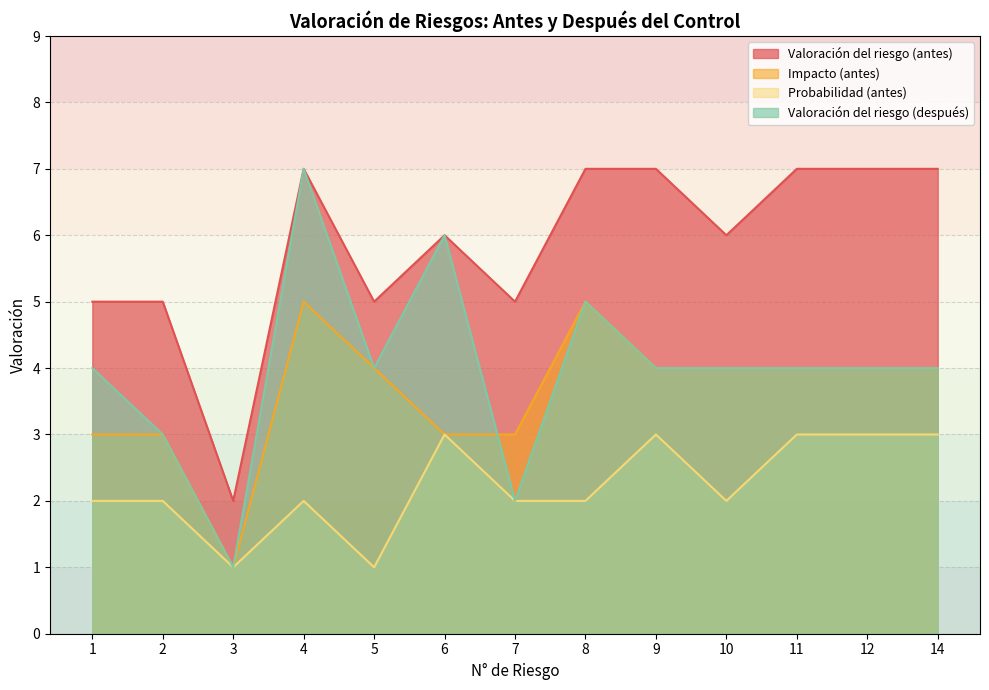

The Valoración del riesgo (después) series shows 9 at 8. True or false?

False